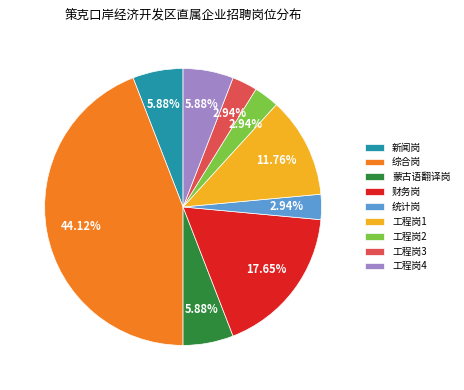

Combined, what portion of the pie is 工程岗1 and 新闻岗?

17.6%